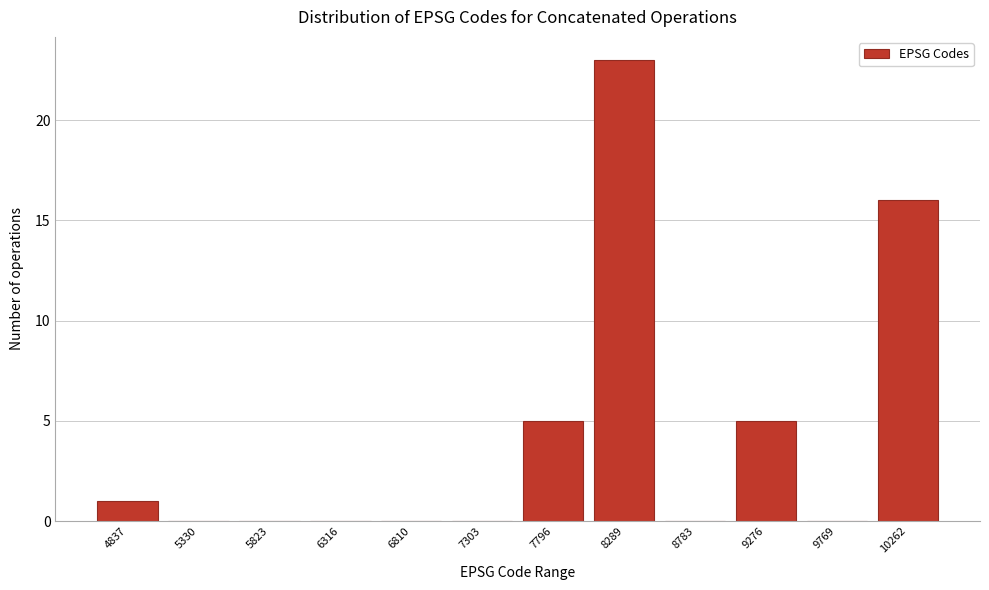

Reading right to left, list all the values displayed in this chart.

10262=16	9769=0	9276=5	8783=0	8289=23	7796=5	7303=0	6810=0	6316=0	5823=0	5330=0	4837=1